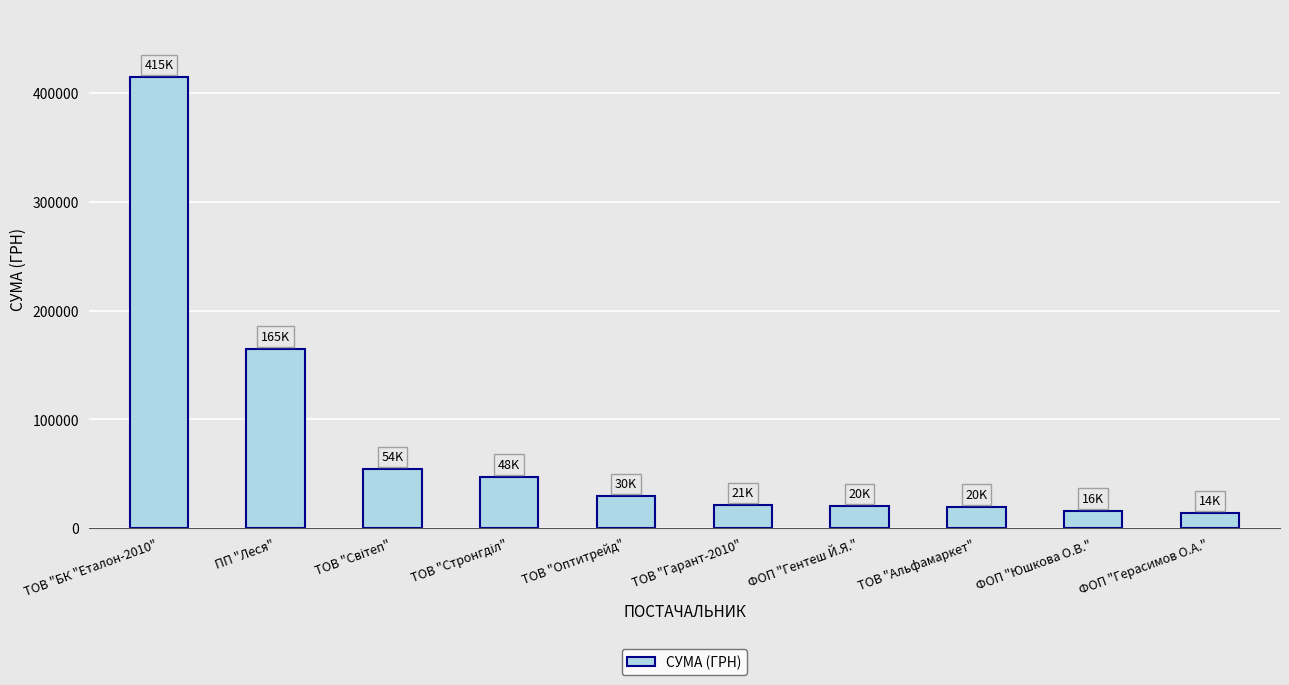

What is the ratio of the value at ФОП "Юшкова О.В." to the value at ТОВ "Гарант-2010"?

0.8